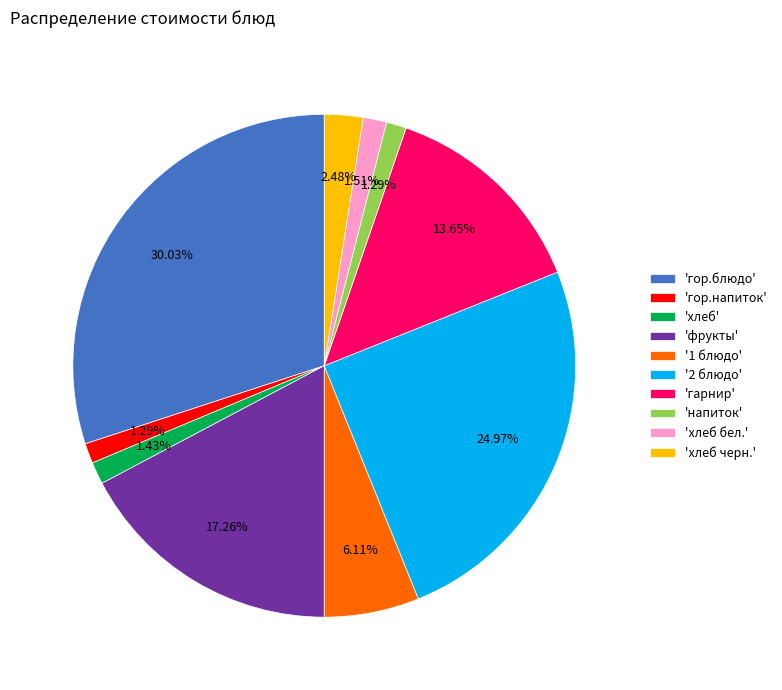

Which category has the biggest portion of the pie?

'гор.блюдо'